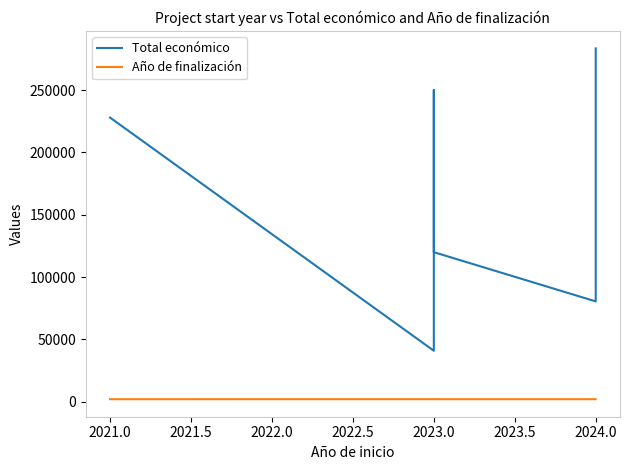

How many categories are shown in the chart?

7